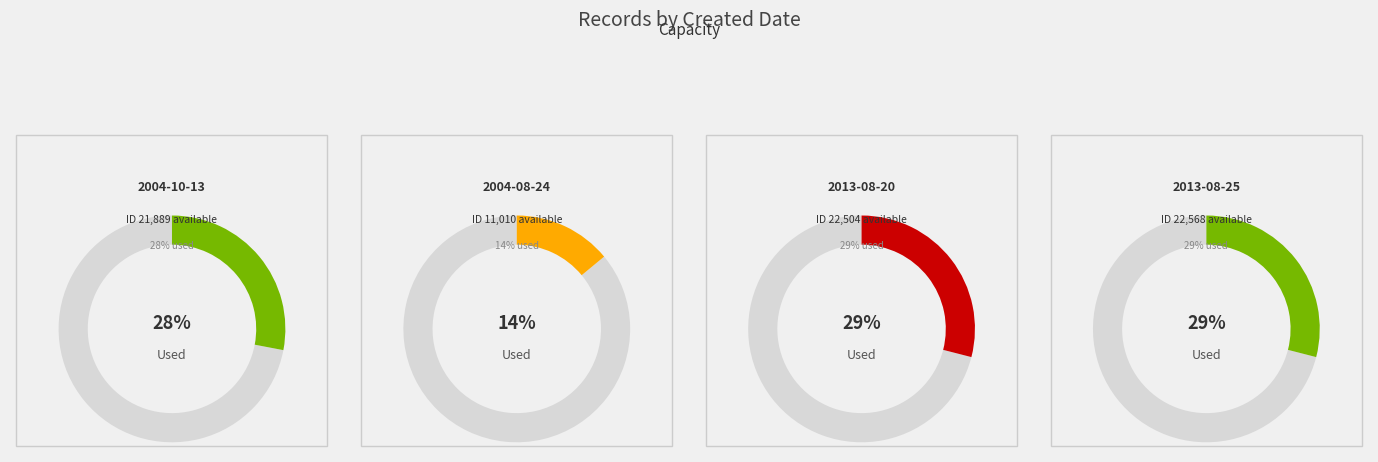

What is the largest slice in the pie chart?

2013-08-25